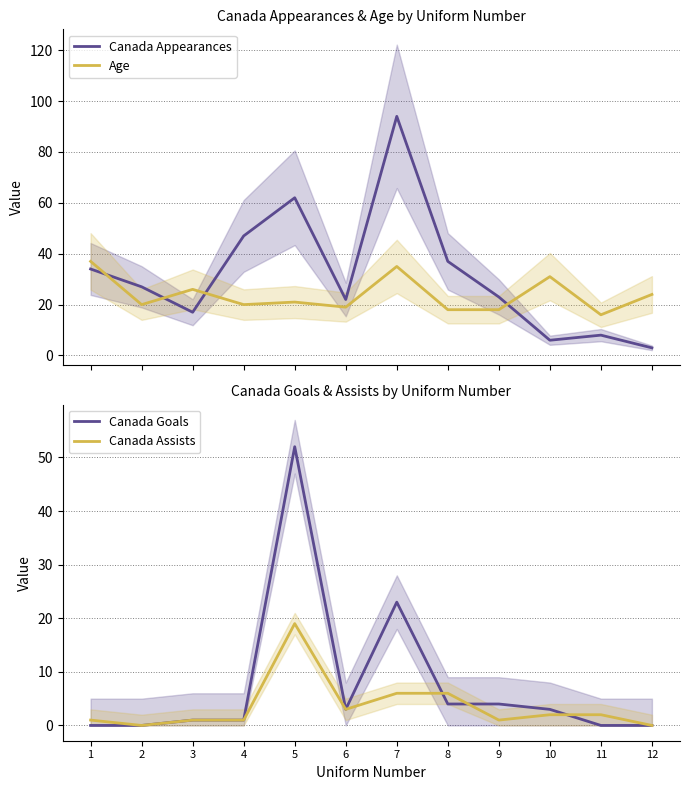

At which category does Age reach its first local valley?

2